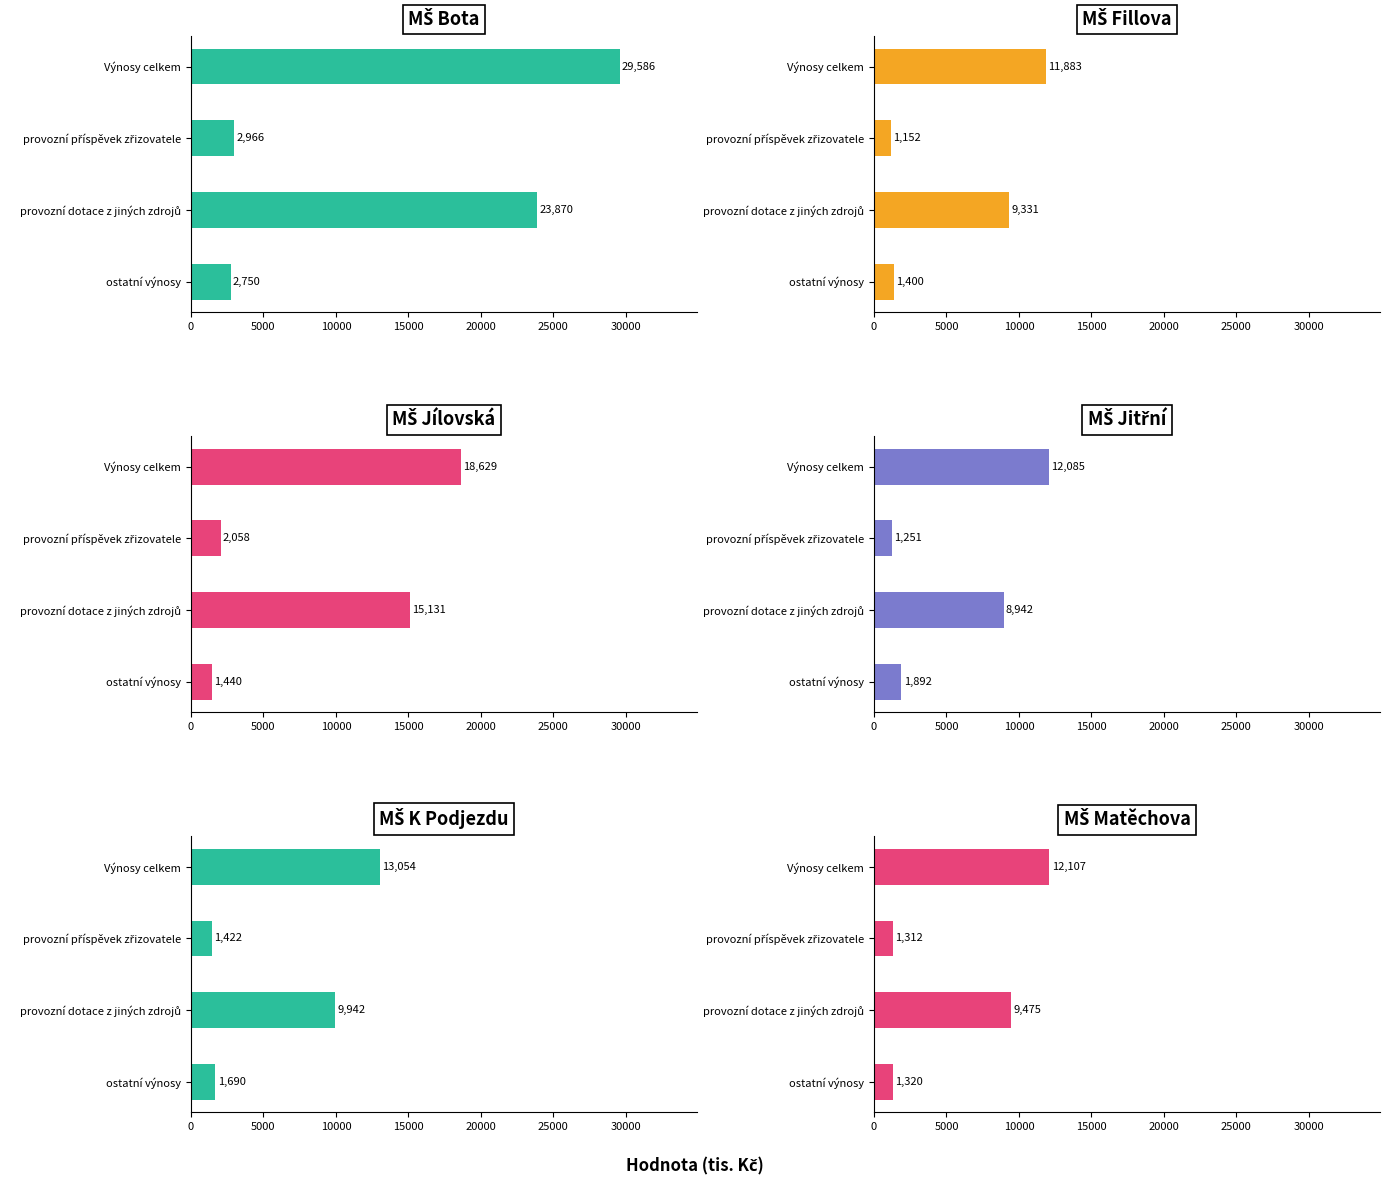

What is the maximum value for MŠ Matěchova?

12107.3